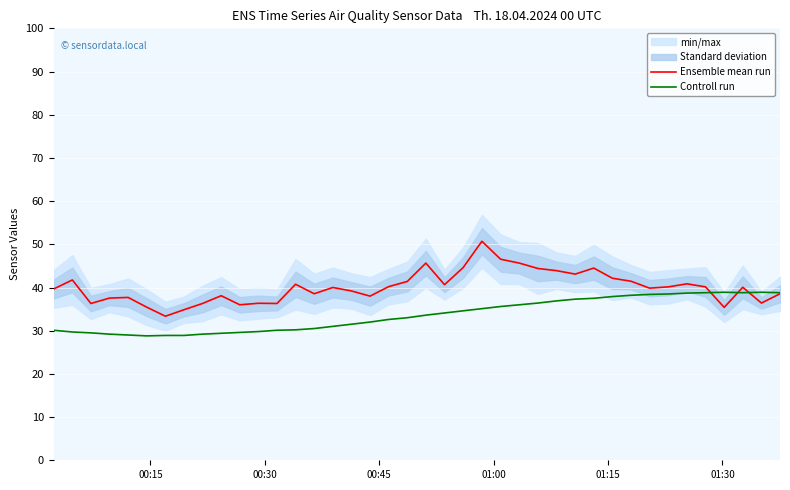

What is the lowest value of the Controll run series?

28.8